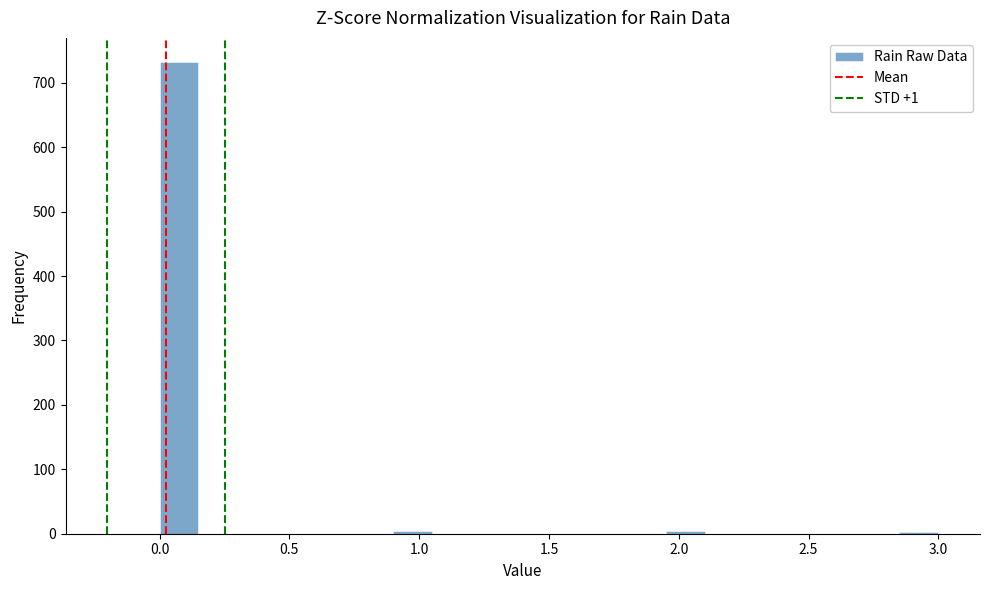

Around what value on the x-axis is the tallest bar? Give the approximate position of its centre, as read against the axis.

0.10